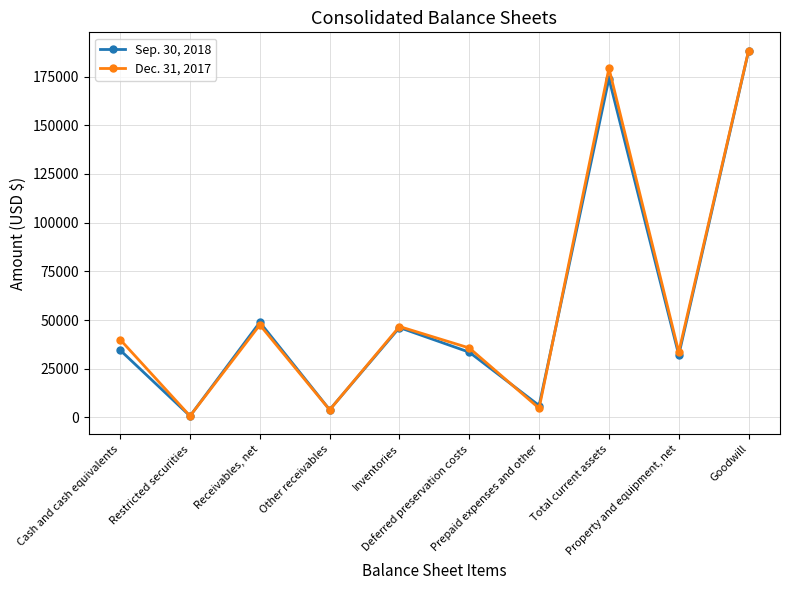

List the series in order of their overall mean, highest first.

Dec. 31, 2017, Sep. 30, 2018